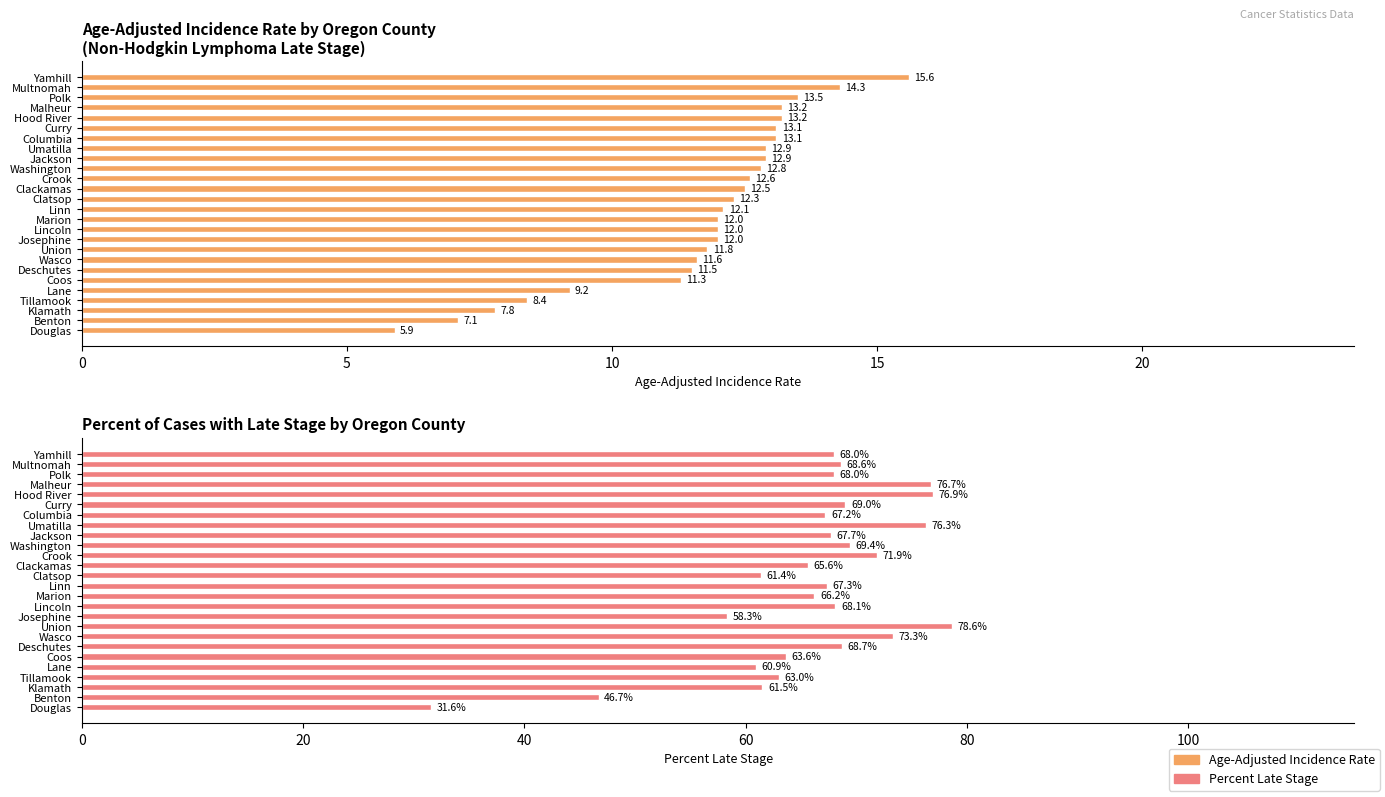

What are all the series names shown in the legend?

Age-Adjusted Incidence Rate, Percent Late Stage